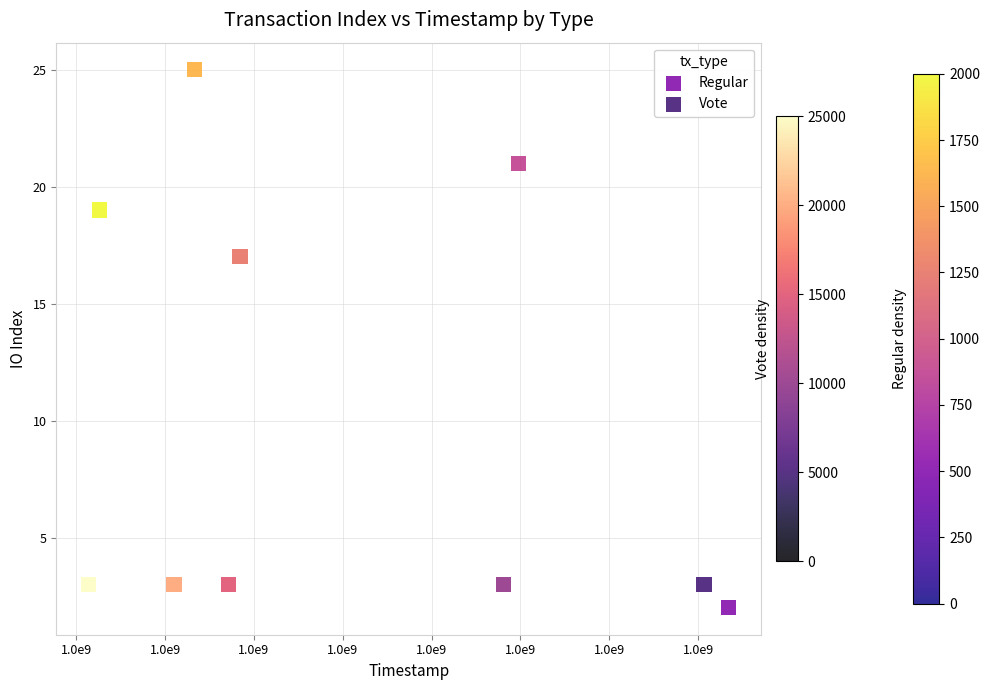

What are all the series names shown in the legend?

Regular, Vote